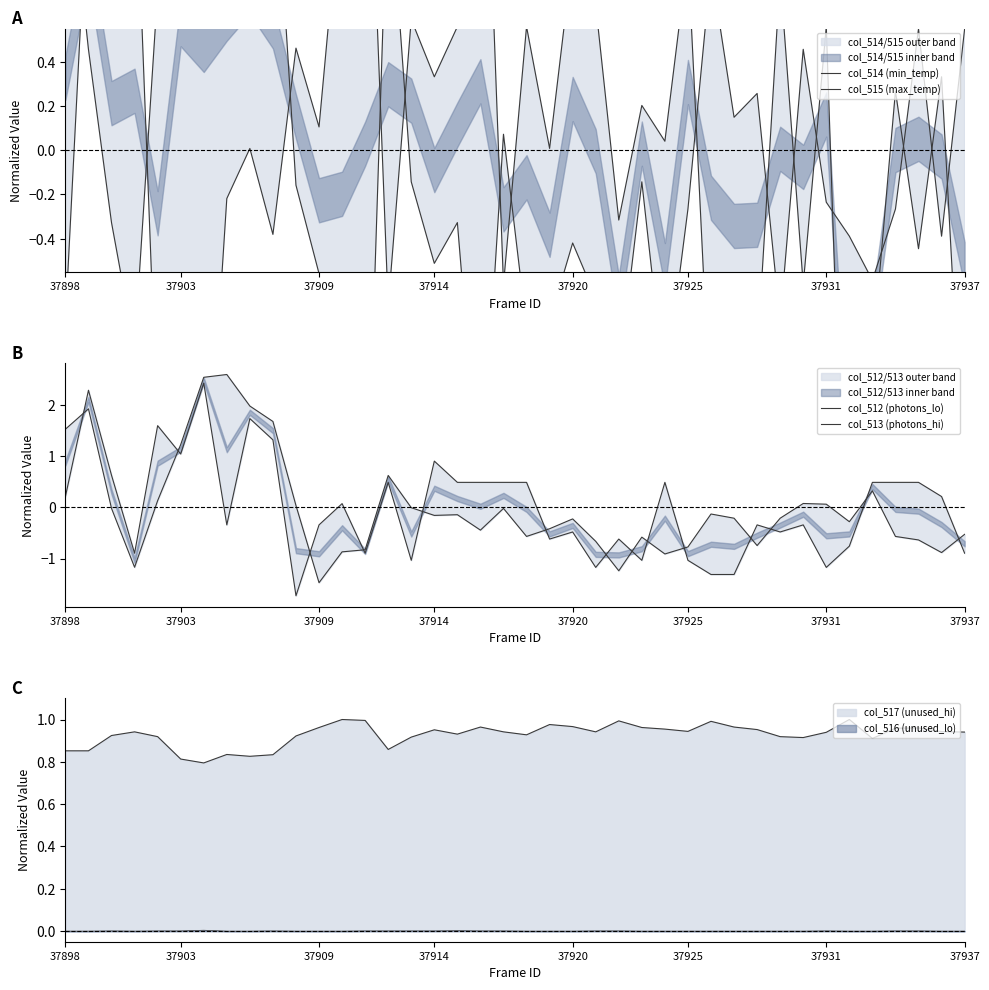

Is the value of col_515 (max_temp) at 22 greater than the value of col_514 (min_temp) at 38?

Yes